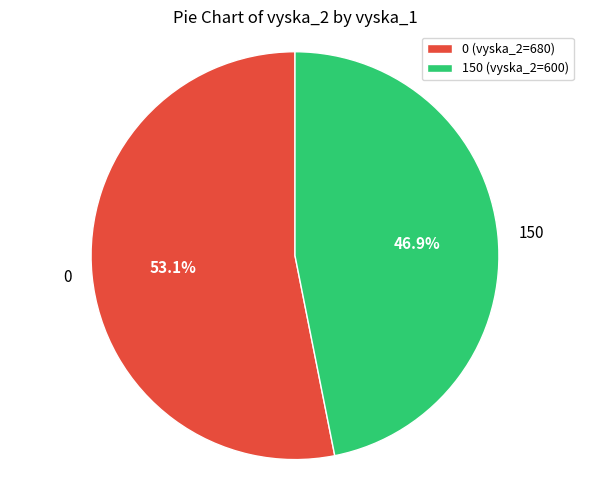

How much of the chart is everything except 0?

46.9%